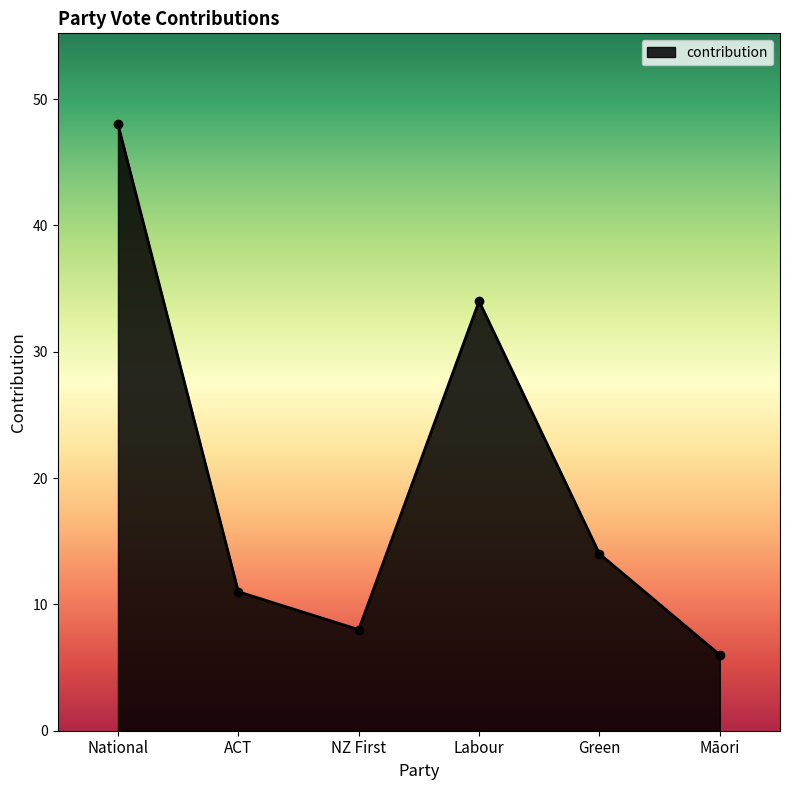

Does the chart have visible grid lines?

No